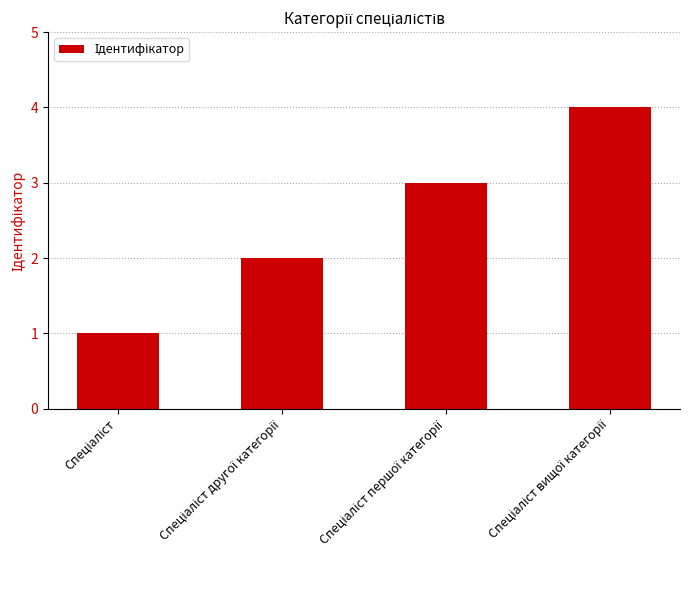

What is the difference between the maximum and minimum values?

3